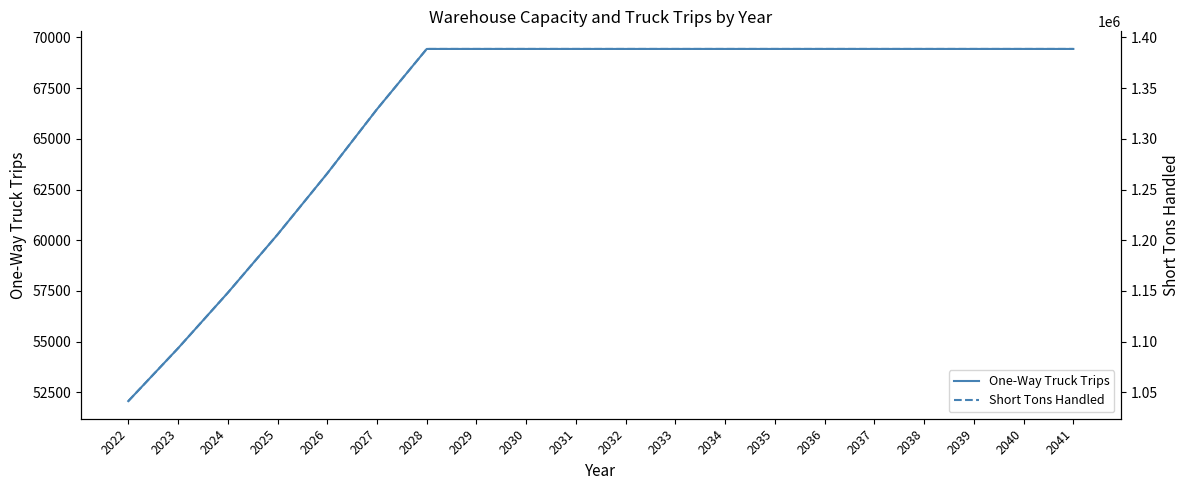

What is the value of the One-Way Truck Trips point at the 19th from the left?

69428.6